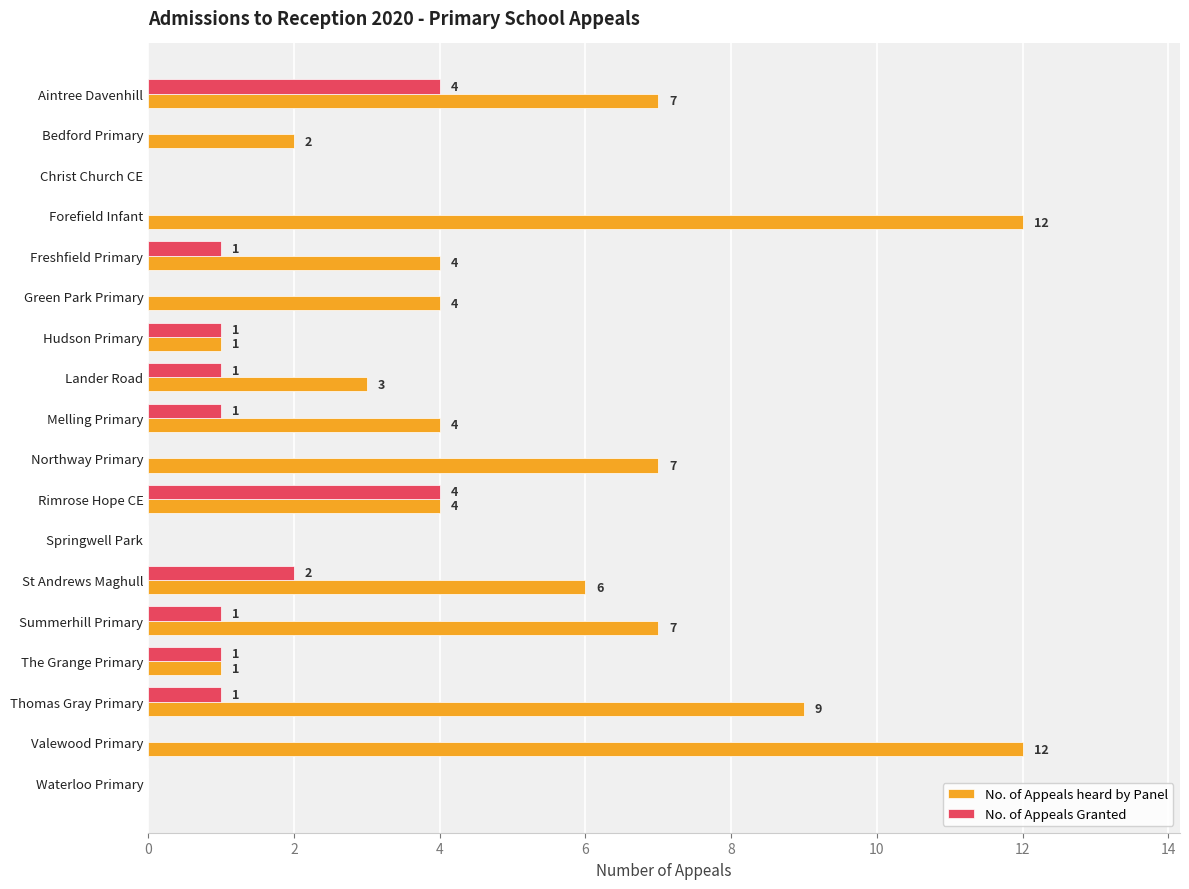

Is the value of No. of Appeals heard by Panel at St Andrews Maghull greater than the value of No. of Appeals Granted at Aintree Davenhill?

Yes